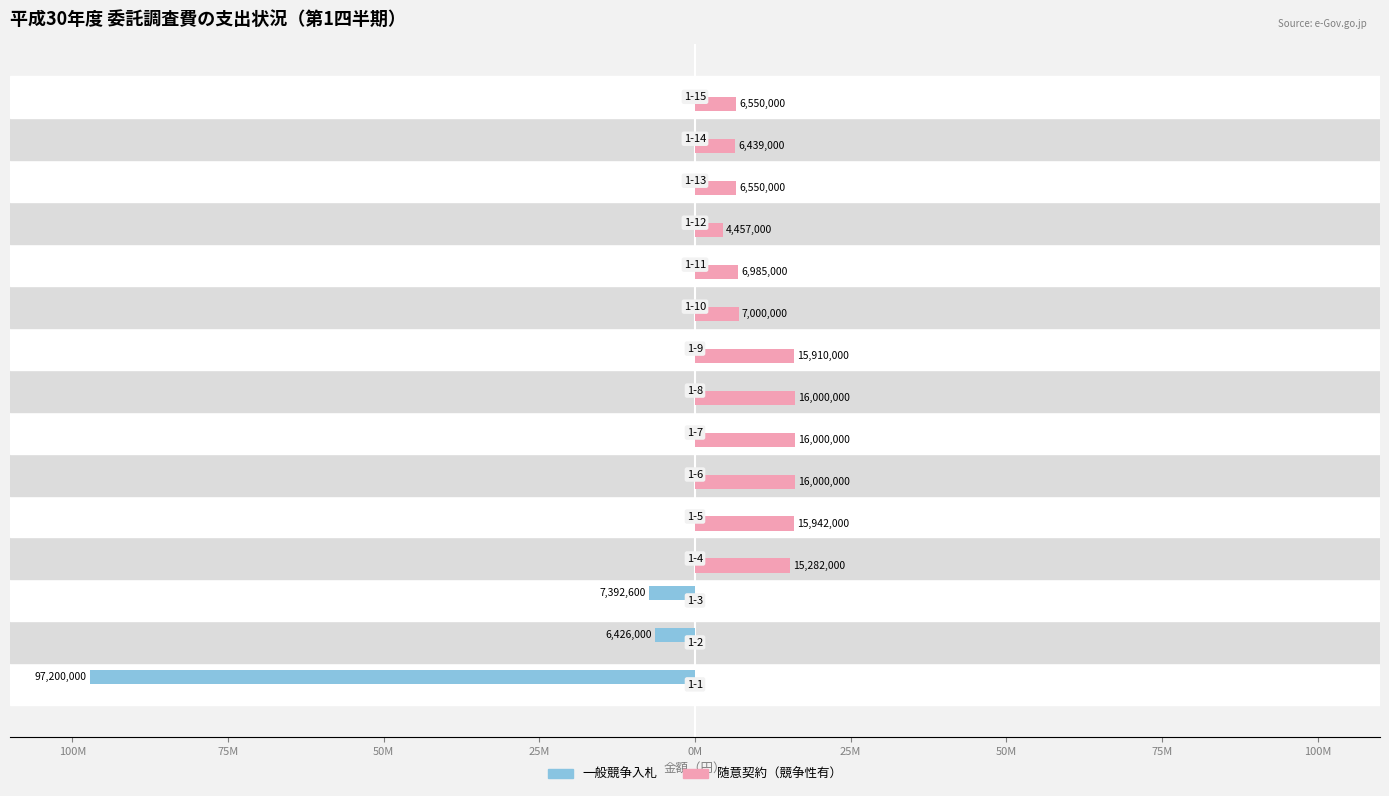

Reading left to right, extract all data points from this chart.

一般競争入札: -97200000	-6426000	-7392600	0	0	0	0	0	0	0	0	0	0	0	0
随意契約（競争性有）: 0	0	0	15282000	15942000	16000000	16000000	16000000	15910000	7000000	6985000	4457000	6550000	6439000	6550000